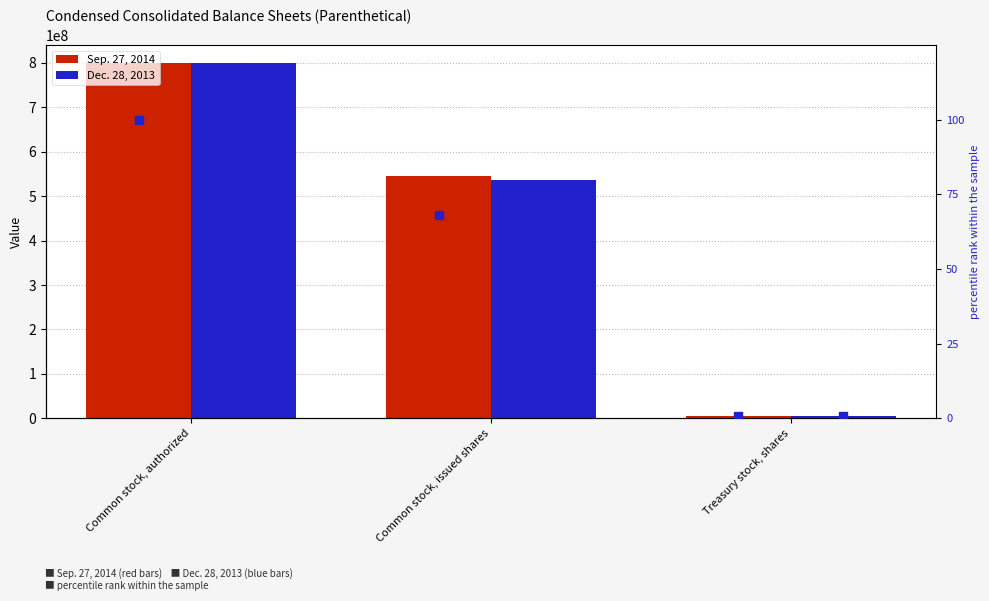

Which series contains the lowest Y value?

% Sep. 27, 2014